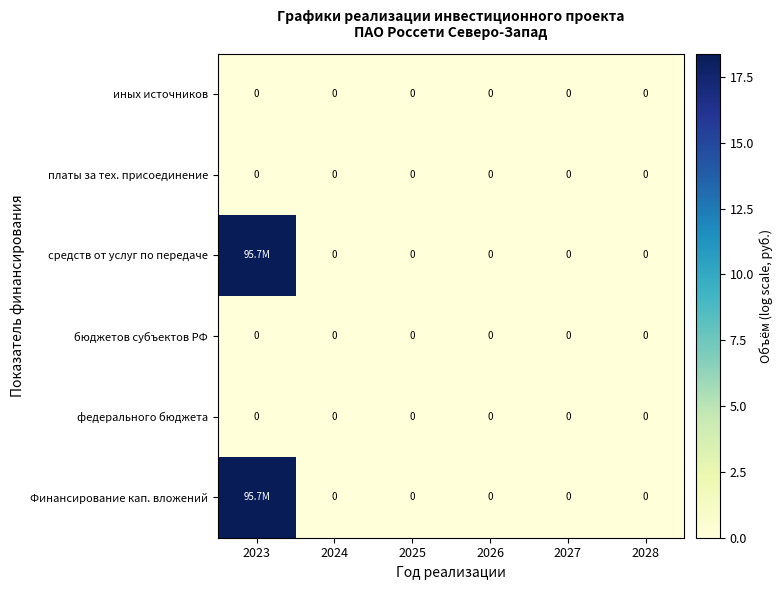

How many categories are shown in the chart?

6